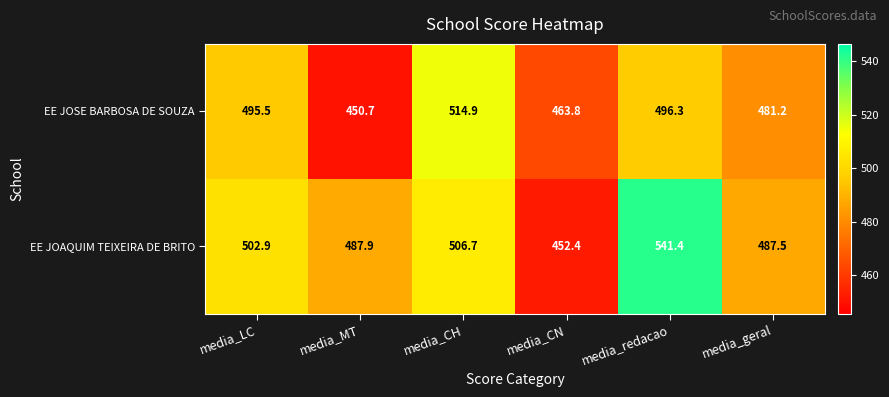

Reading left to right, what are all the values shown in this chart?

EE JOSE BARBOSA DE SOUZA: 495.5	450.7	514.9	463.8	496.3	481.2
EE JOAQUIM TEIXEIRA DE BRITO: 502.9	487.9	506.7	452.4	541.4	487.5